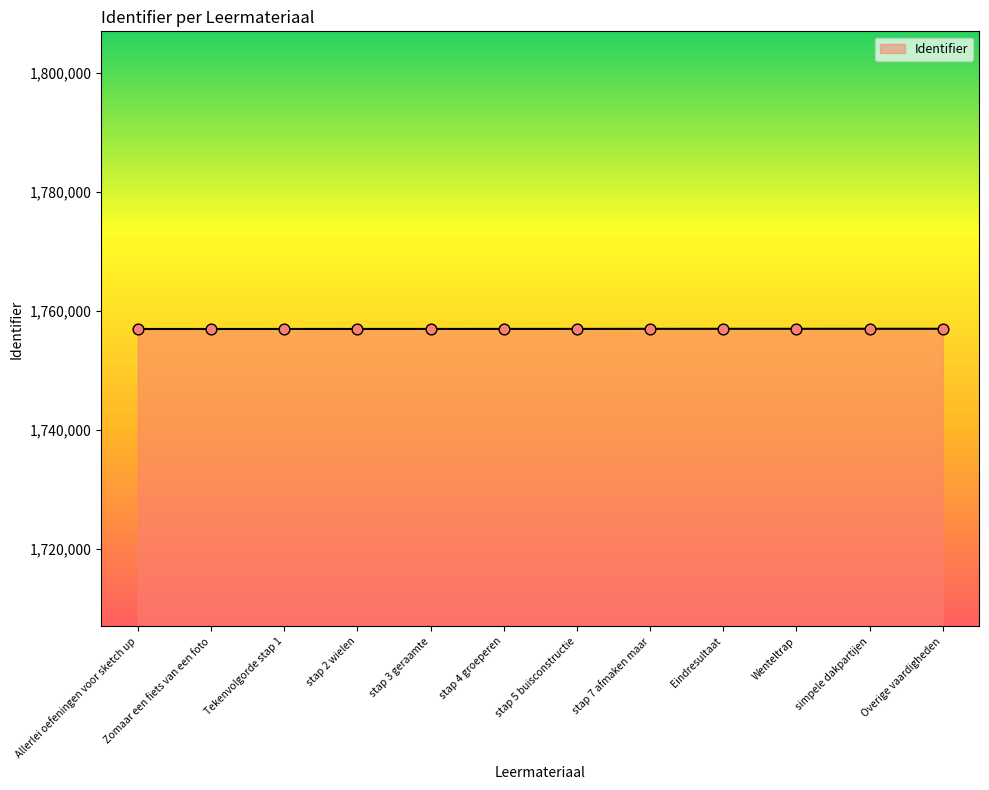

What is the ratio of the value at stap 7 afmaken maar to the value at Eindresultaat?

1.0